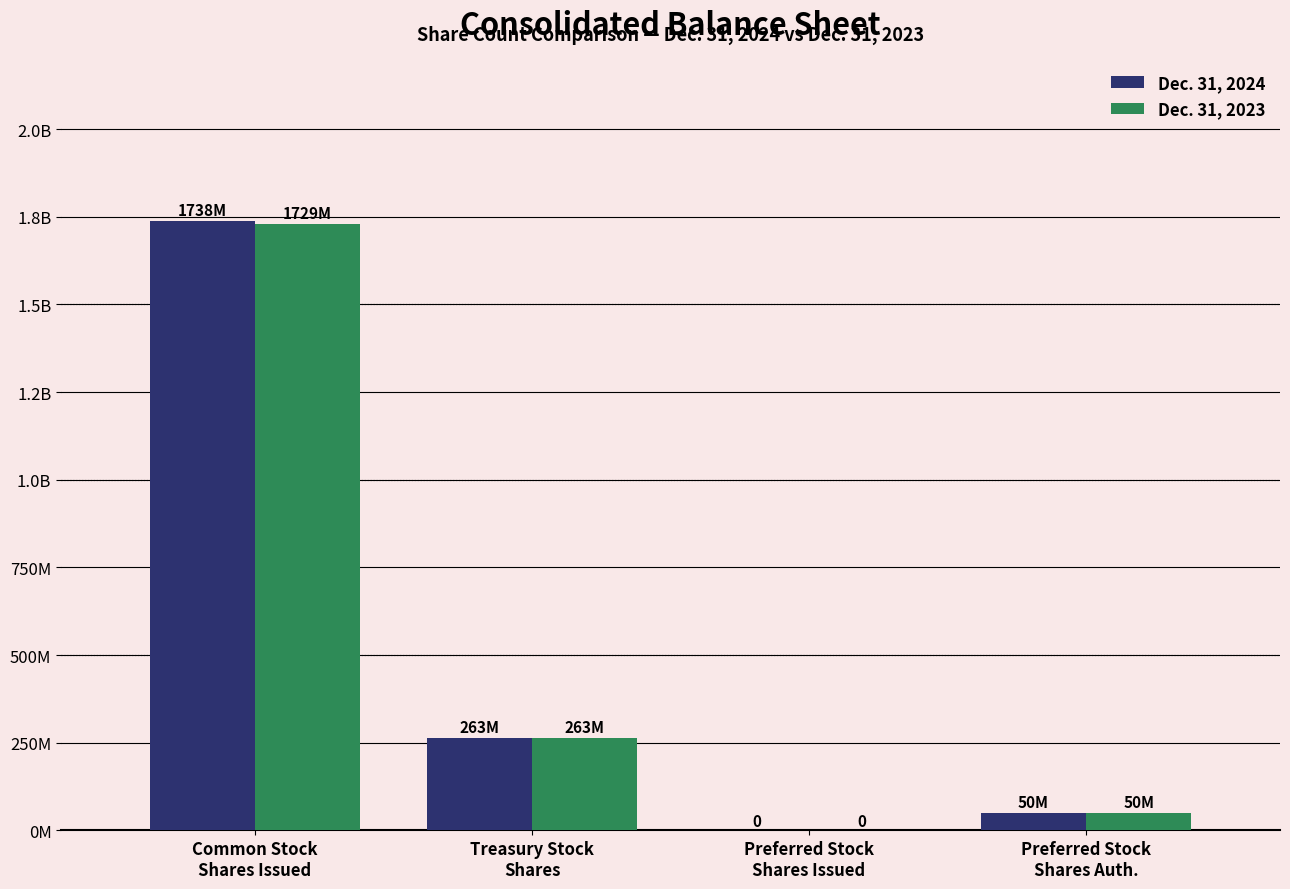

Which series has the widest spread of values?

Dec. 31, 2024